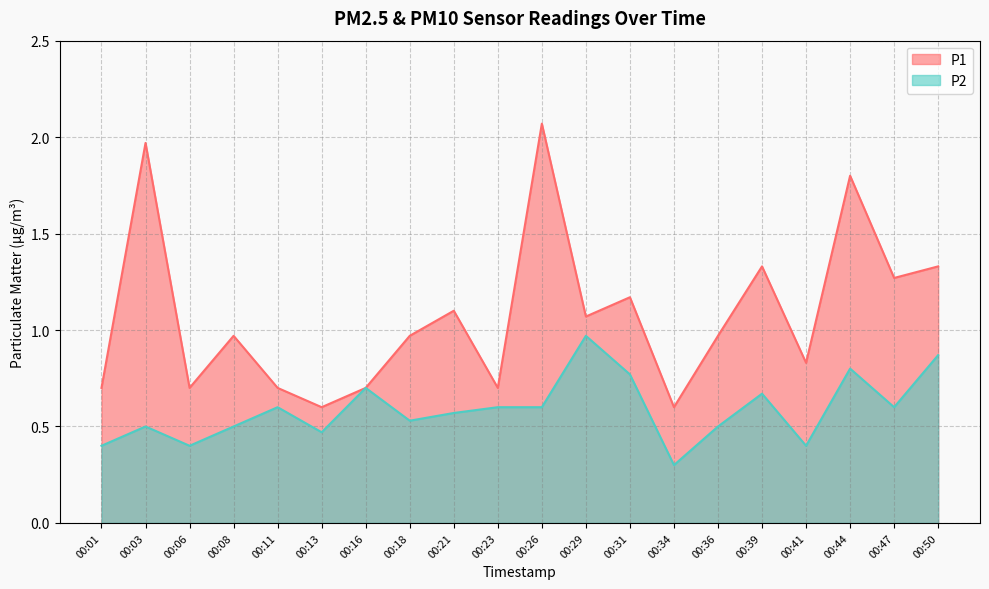

Reading left to right, extract all data points from this chart.

P1: 00:01=0.7	00:03=2.0	00:06=0.7	00:08=1.0	00:11=0.7	00:13=0.6	00:16=0.7	00:18=1.0	00:21=1.1	00:23=0.7	00:26=2.1	00:29=1.1	00:31=1.2	00:34=0.6	00:36=1.0	00:39=1.3	00:41=0.8	00:44=1.8	00:47=1.3	00:50=1.3
P2: 00:01=0.4	00:03=0.5	00:06=0.4	00:08=0.5	00:11=0.6	00:13=0.5	00:16=0.7	00:18=0.5	00:21=0.6	00:23=0.6	00:26=0.6	00:29=1.0	00:31=0.8	00:34=0.3	00:36=0.5	00:39=0.7	00:41=0.4	00:44=0.8	00:47=0.6	00:50=0.9